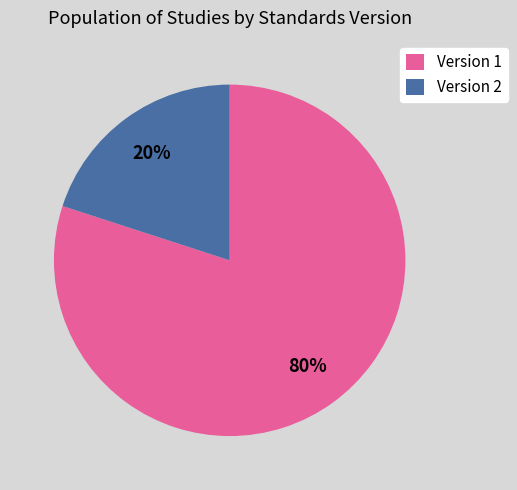

To the nearest percent, what portion does Version 1 represent?

80%